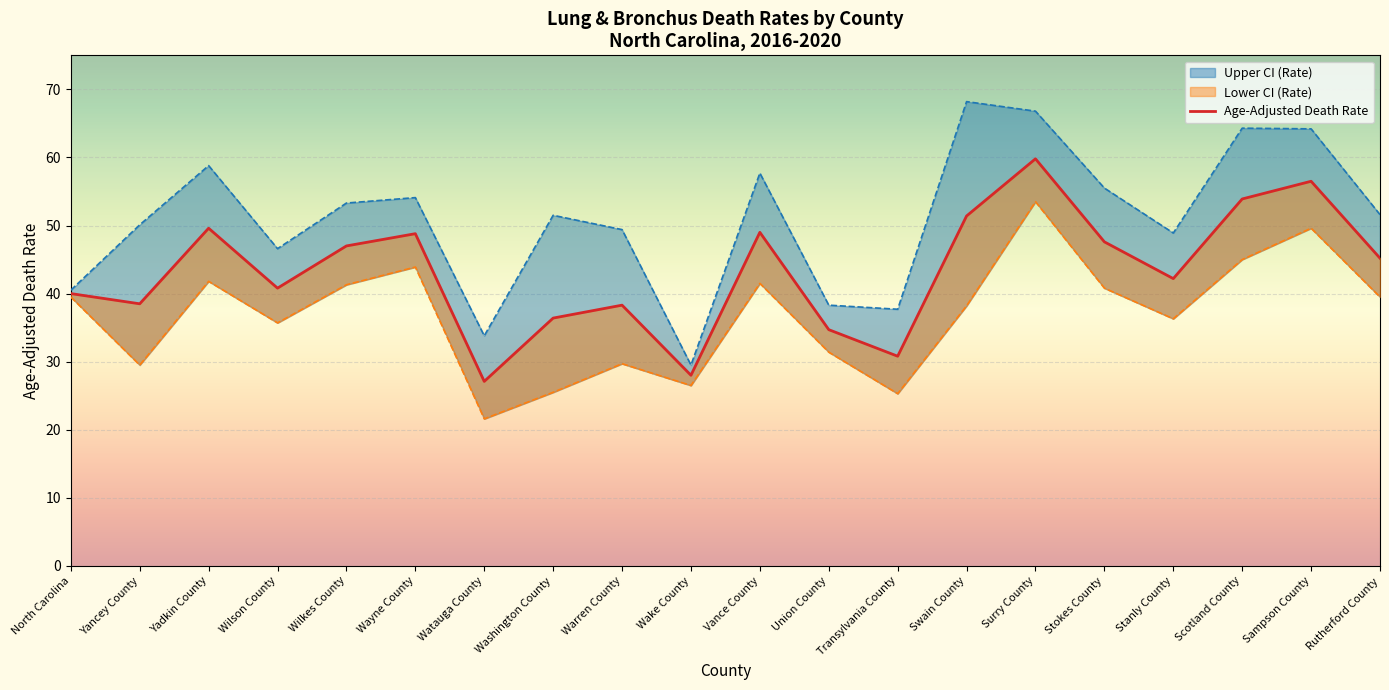

What is the value of the Upper CI (Rate) point at the 19th from the left?

64.2